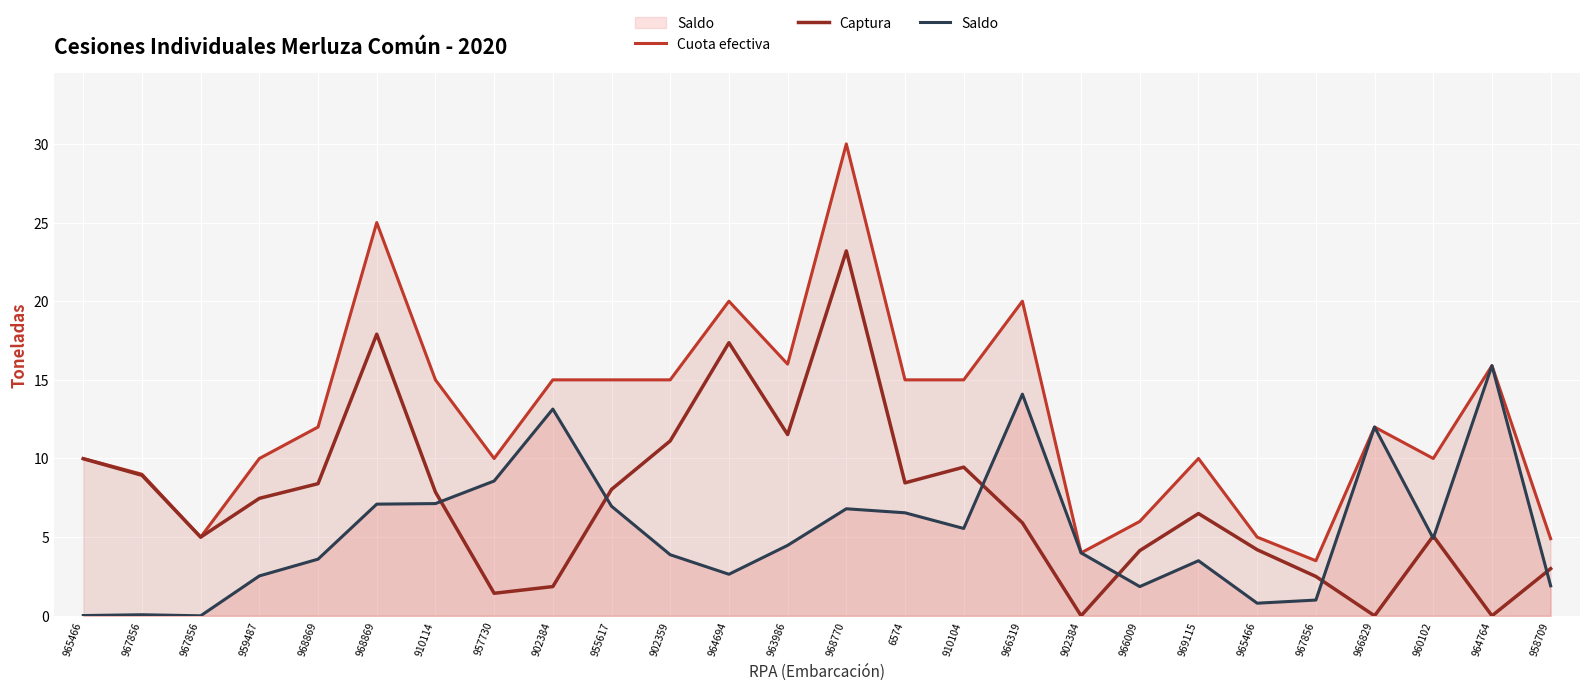

Reading left to right, transcribe all the data shown in this chart.

Cuota efectiva: 10.0	9.0	5.0	10.0	12.0	25.0	15.0	10.0	15.0	15.0	15.0	20.0	16.0	30.0	15.0	15.0	20.0	4.0	6.0	10.0	5.0	3.5	12.0	10.0	15.9	4.9
Captura: 10.0	8.9	5.0	7.5	8.4	17.9	7.9	1.4	1.9	8.0	11.1	17.4	11.5	23.2	8.5	9.4	5.9	0.0	4.1	6.5	4.2	2.5	0.0	5.1	0.0	3.0
Saldo: 0.0	0.1	0.0	2.5	3.6	7.1	7.1	8.6	13.1	7.0	3.9	2.6	4.5	6.8	6.5	5.6	14.1	4.0	1.9	3.5	0.8	1.0	12.0	4.9	15.9	1.9